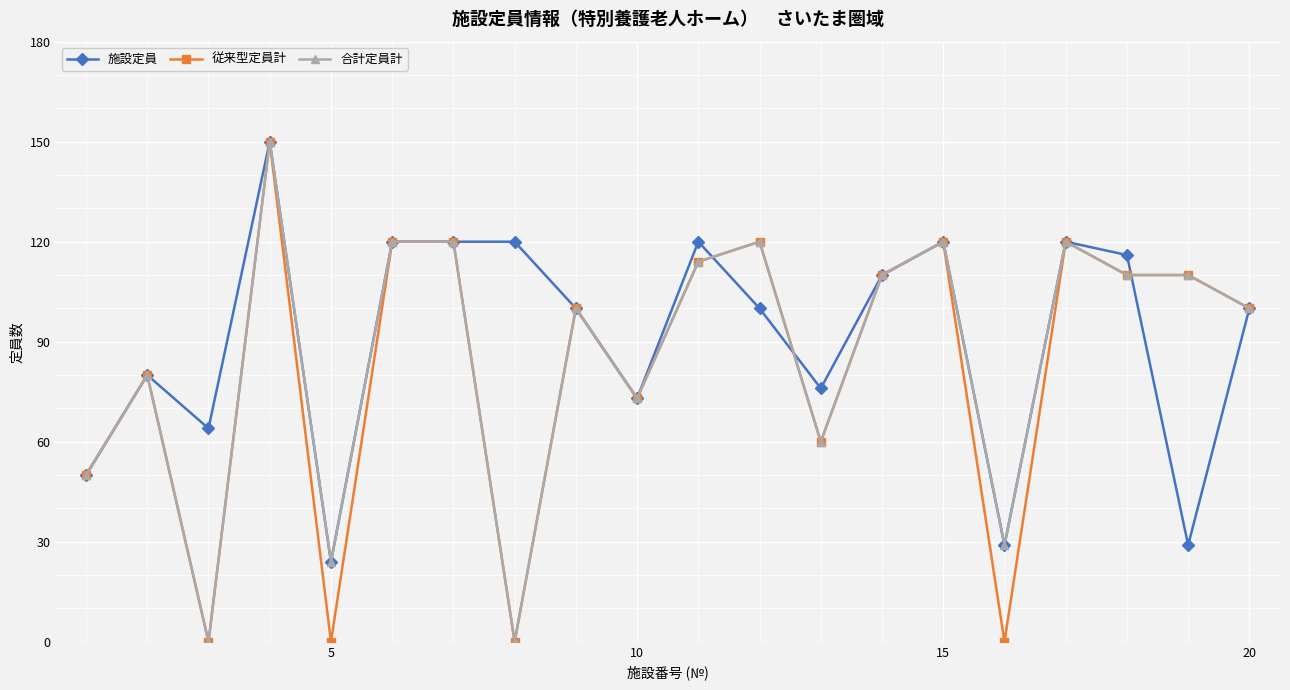

What is the minimum value for 施設定員?

24